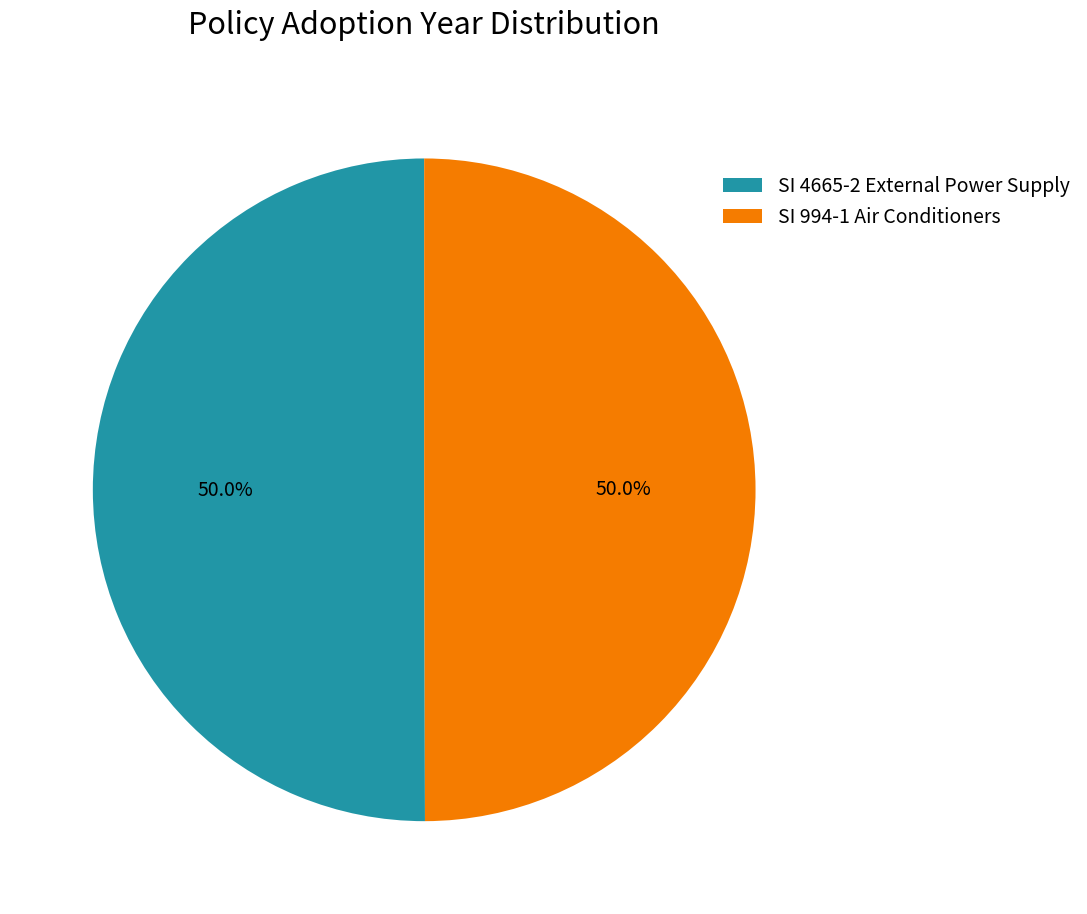

Combined, what portion of the pie is SI 994-1 Air Conditioners and SI 4665-2 External Power Supply?

100.0%